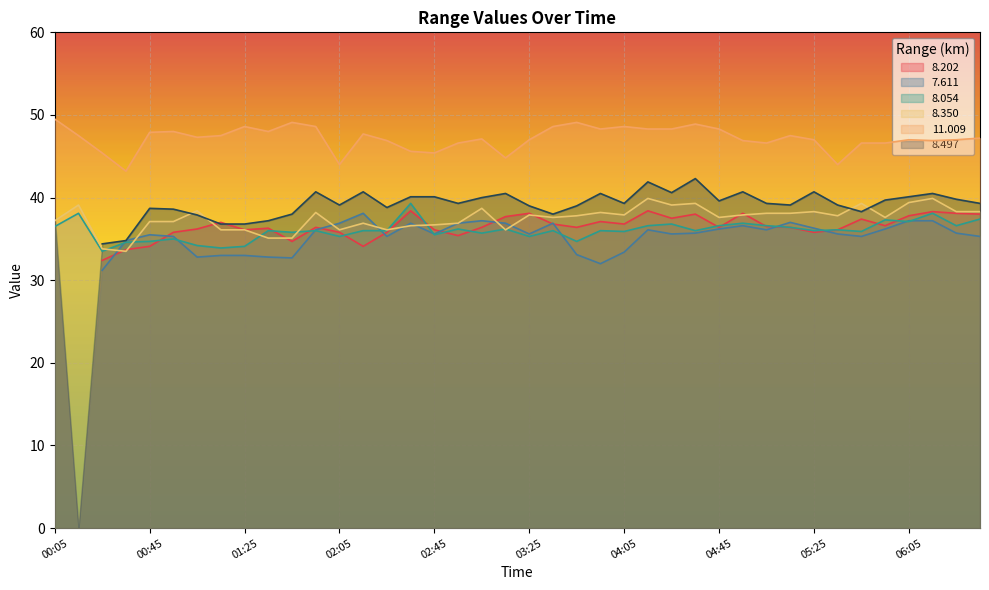

At which category does 8.350 reach its first local peak?

00:15